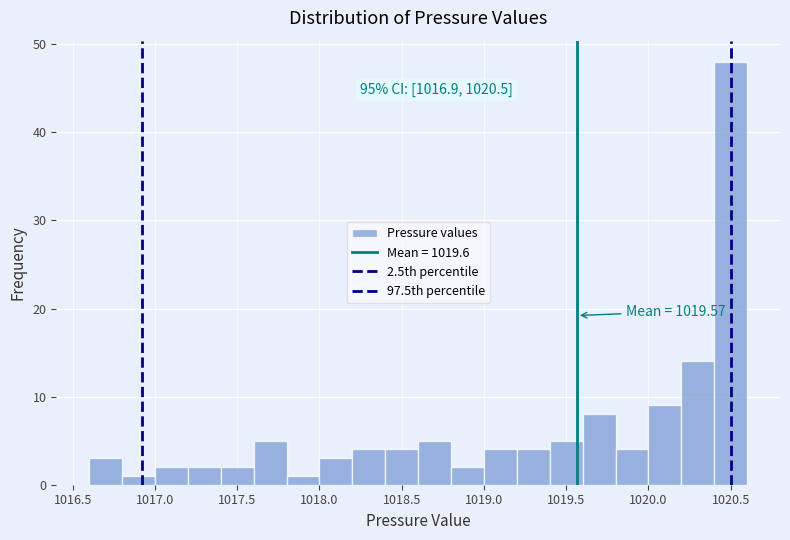

Over which range of the x-axis is the bar tallest?

1020.4 to 1020.6